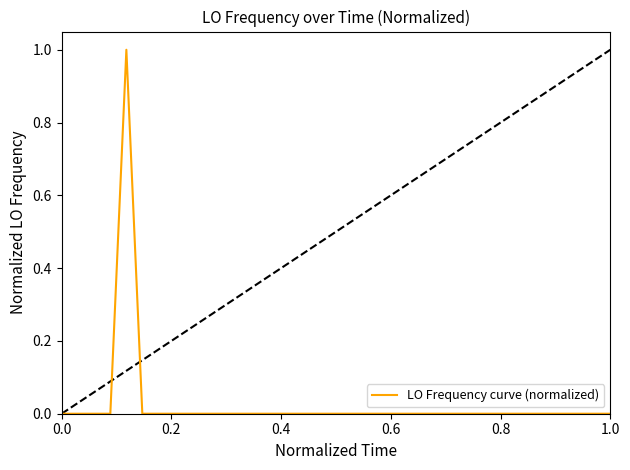

What is the maximum value shown in the chart?

1.0